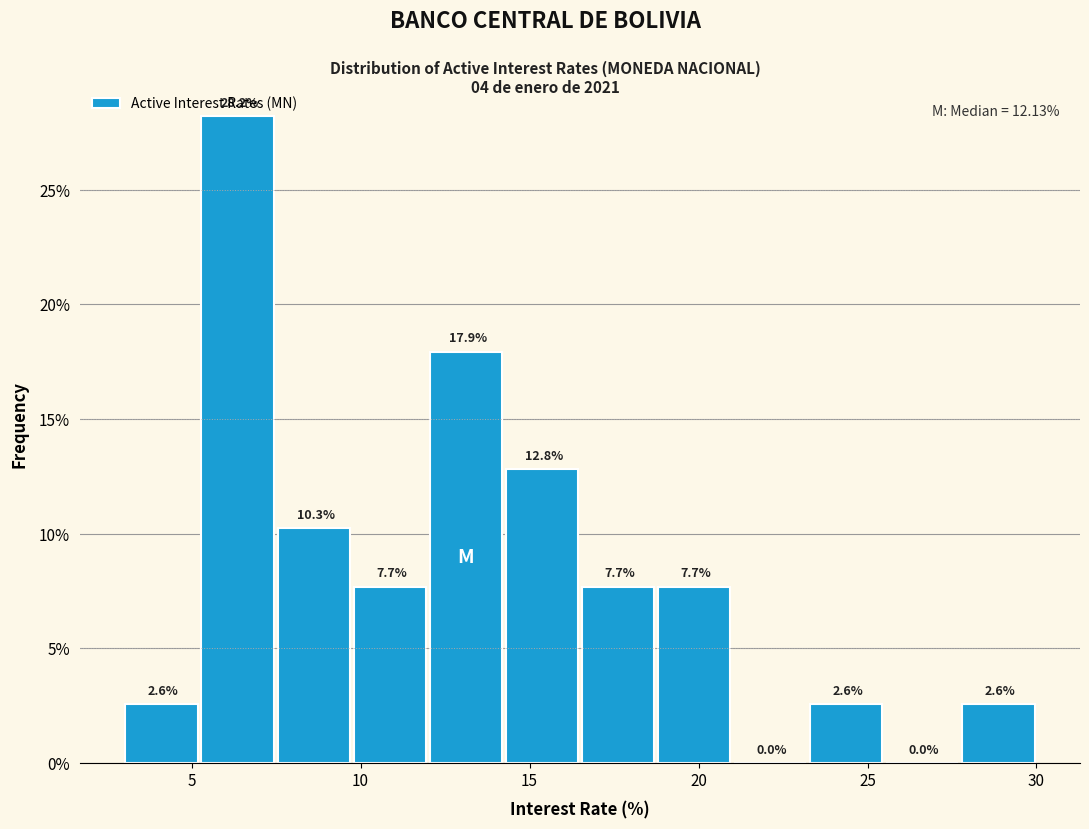

Reading left to right, transcribe this chart: for each bar, give the range it covers on the x-axis and its height. The bar edges are not printed on the chart, so give them approximately, as read against the axis.

3.0 to 5.5: 2.6
5.5 to 7.5: 28.2
7.5 to 10.0: 10.3
10.0 to 12.0: 7.7
12.0 to 14.5: 17.9
14.5 to 16.5: 12.8
16.5 to 19.0: 7.7
19.0 to 21.0: 7.7
21.0 to 23.5: 0.0
23.5 to 25.5: 2.6
25.5 to 28.0: 0.0
28.0 to 30.0: 2.6